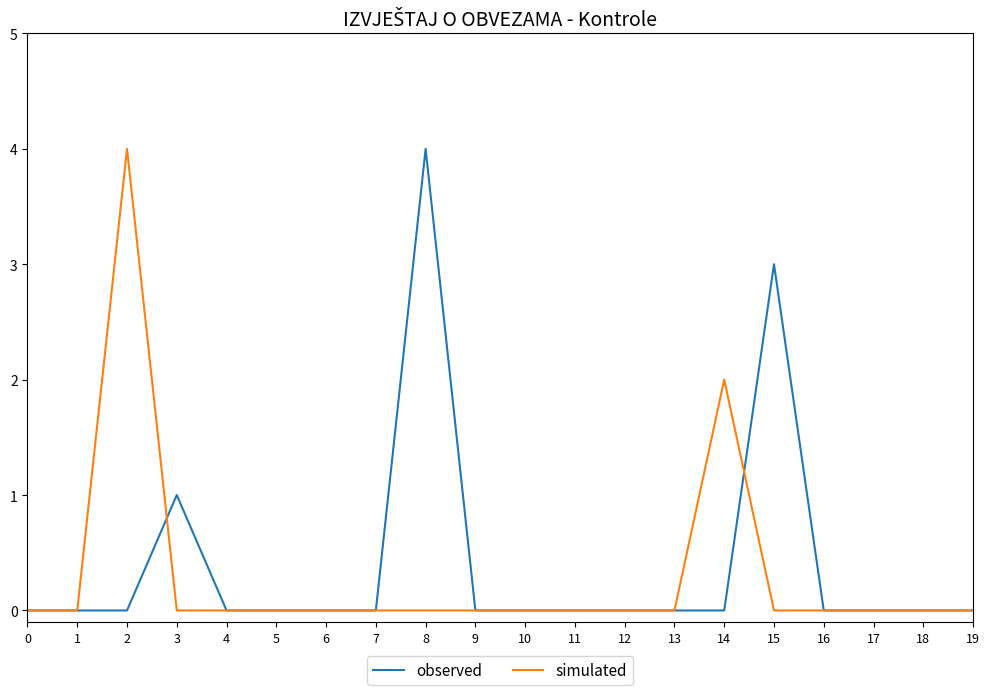

Reading left to right, extract all data points from this chart.

observed: 0=0	1=0	2=0	3=1	4=0	5=0	6=0	7=0	8=4	9=0	10=0	11=0	12=0	13=0	14=0	15=3	16=0	17=0	18=0	19=0
simulated: 0=0	1=0	2=4	3=0	4=0	5=0	6=0	7=0	8=0	9=0	10=0	11=0	12=0	13=0	14=2	15=0	16=0	17=0	18=0	19=0